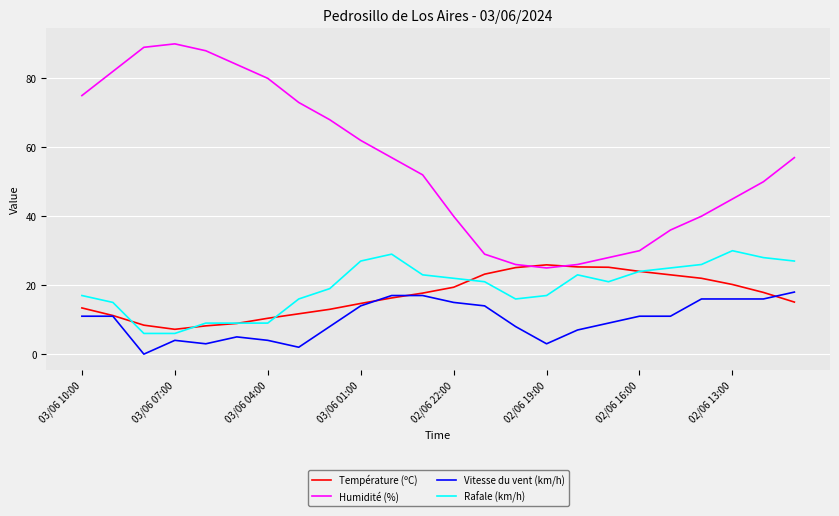

What is the minimum value for Rafale (km/h)?

6.0